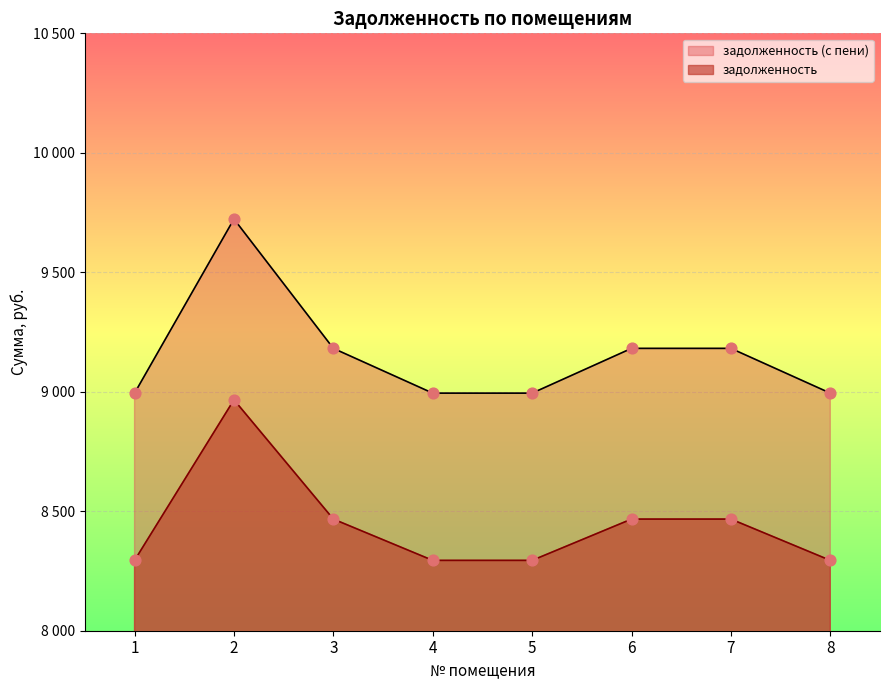

Which series has the largest Y range (max minus min)?

задолженность